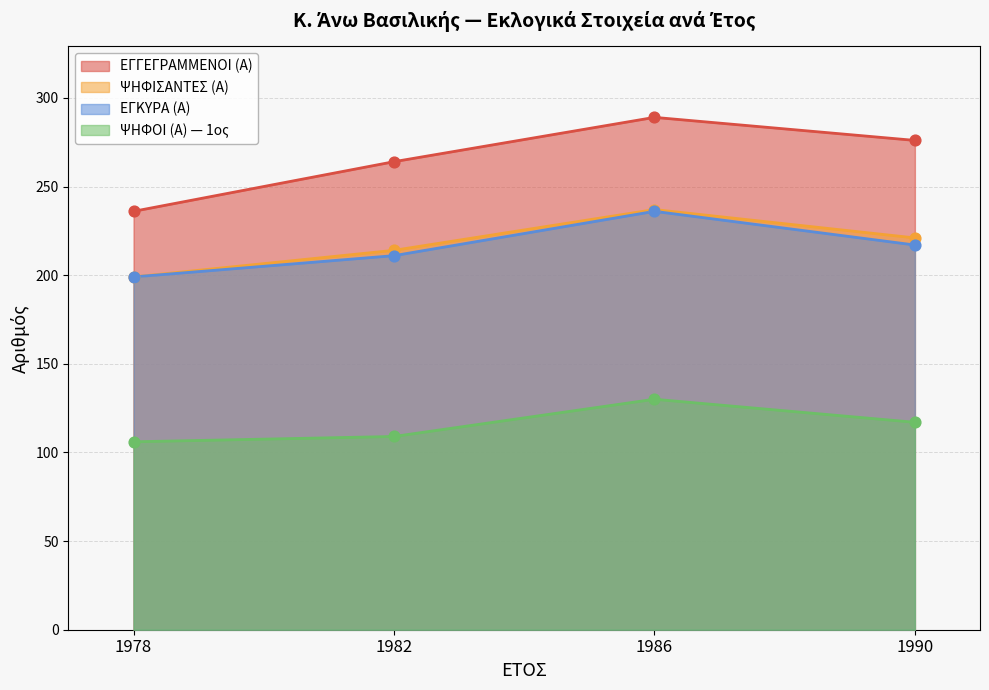

Which series contains the lowest Y value?

ΨΗΦΟΙ (Α)